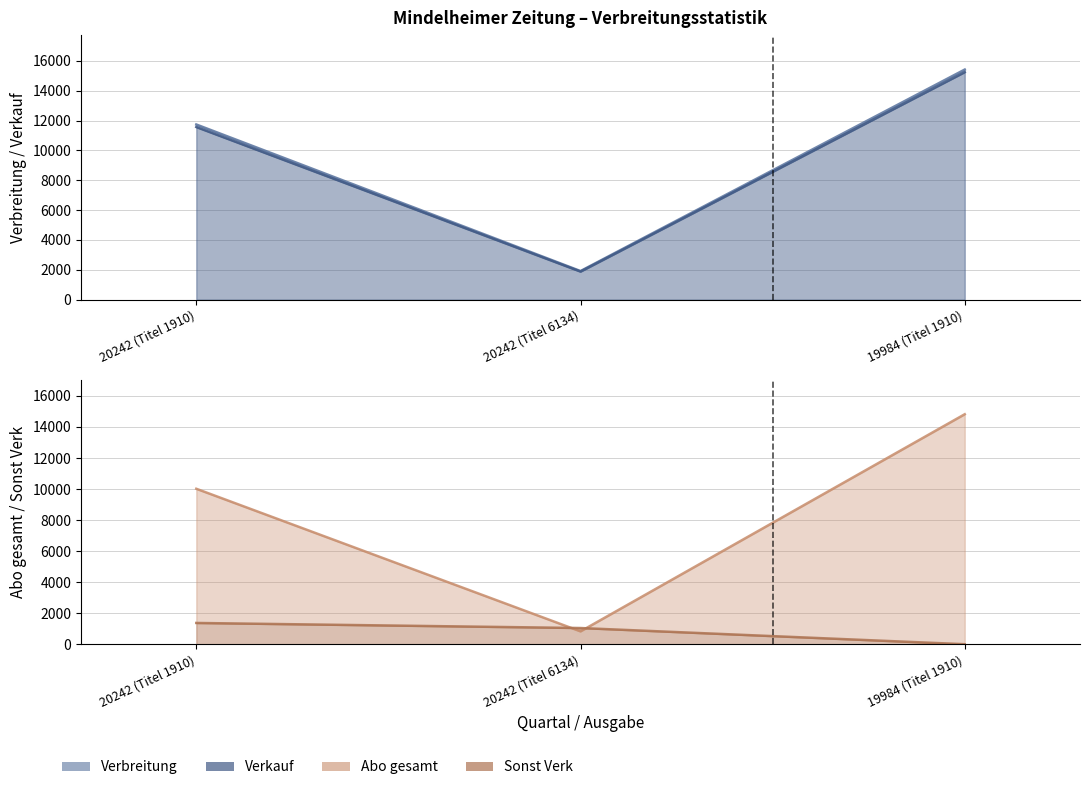

What is the label of the 1st point from the right?

19984 (Titel 1910)